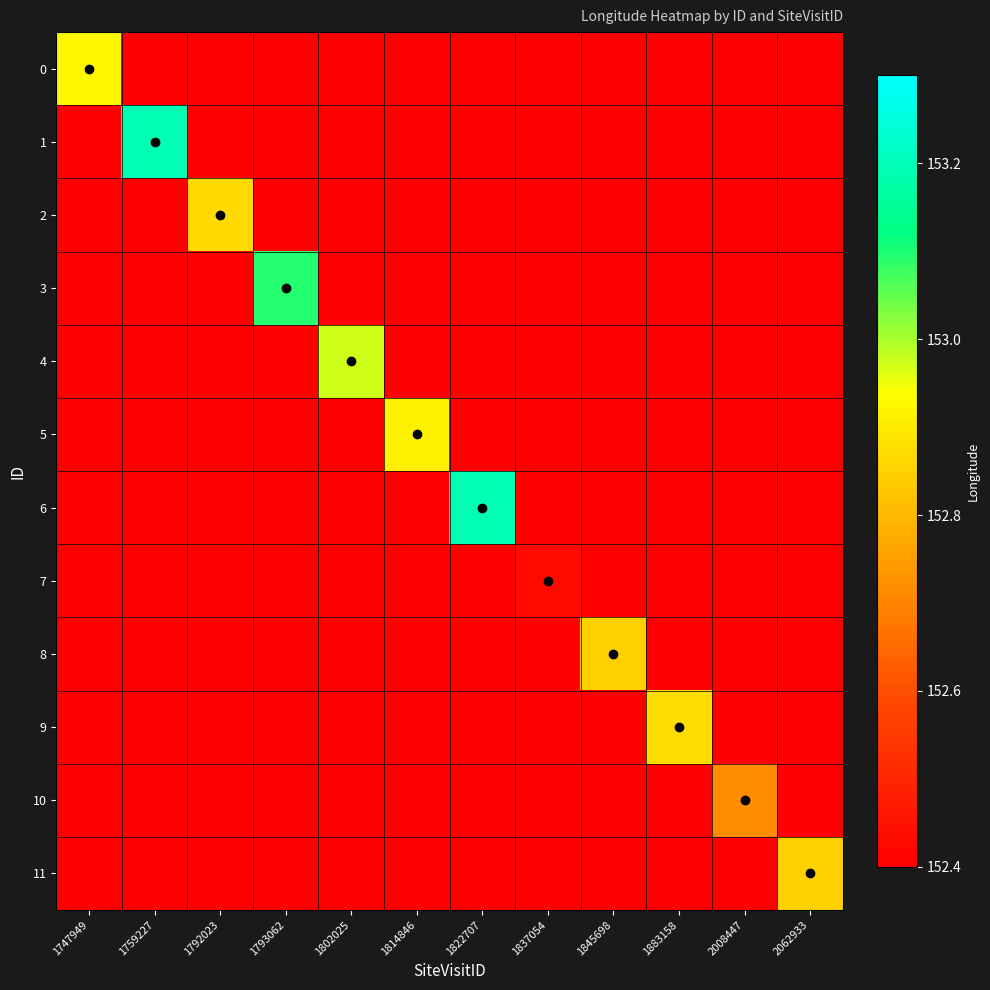

Rank the series by their maximum value, from highest to lowest.

1, 6, 3, 4, 0, 5, 9, 2, 11, 8, 10, 7